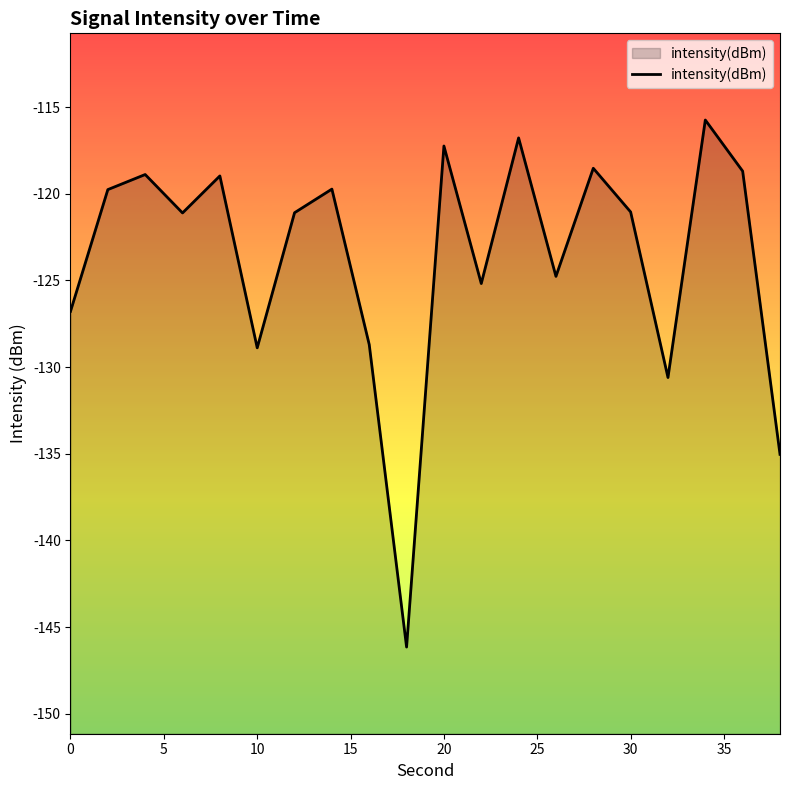

What is the change in value from 10 to 30?

+7.8